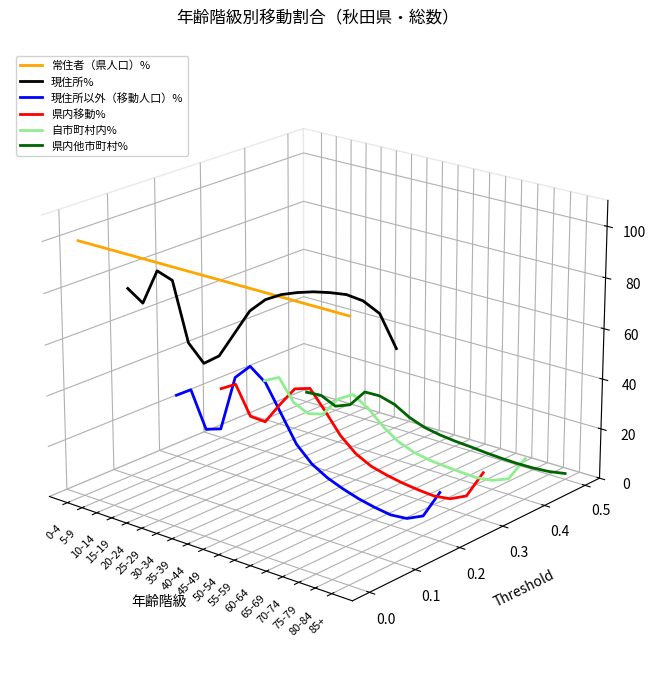

At how many categories does at least one series exceed 0?

18